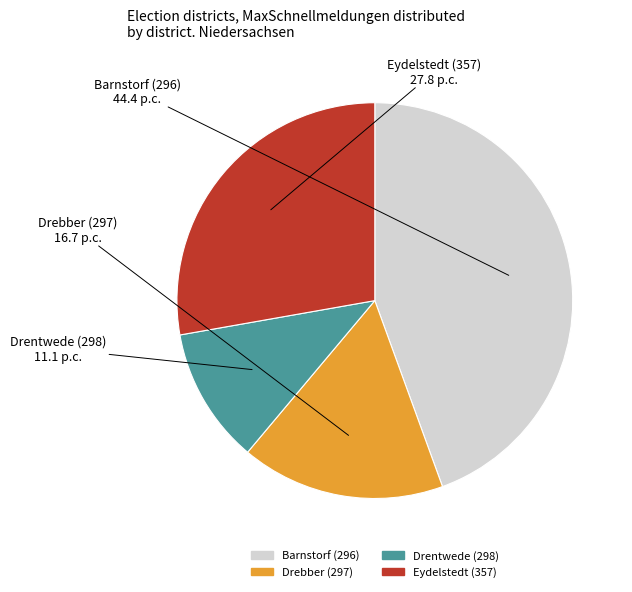

Count the number of slices in the pie.

4